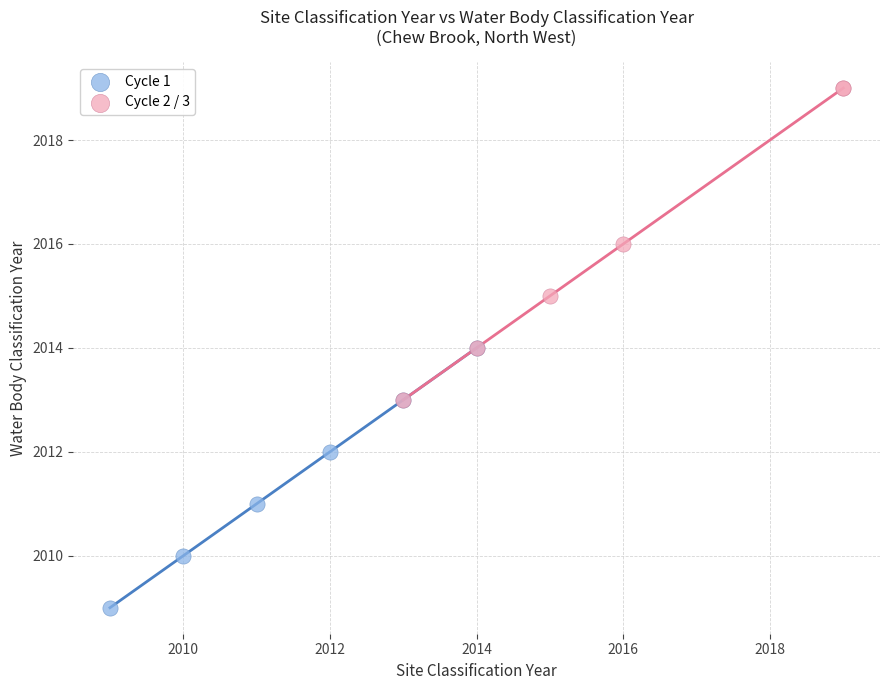

Which series contains the highest Y value?

Cycle 2 / 3